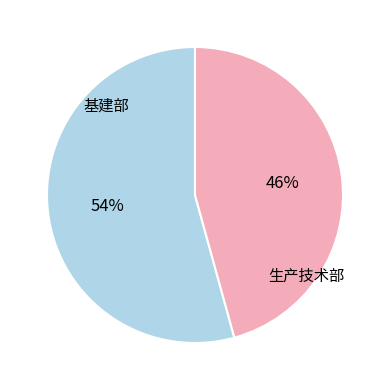

Is there any slice that represents more than half of the pie?

Yes